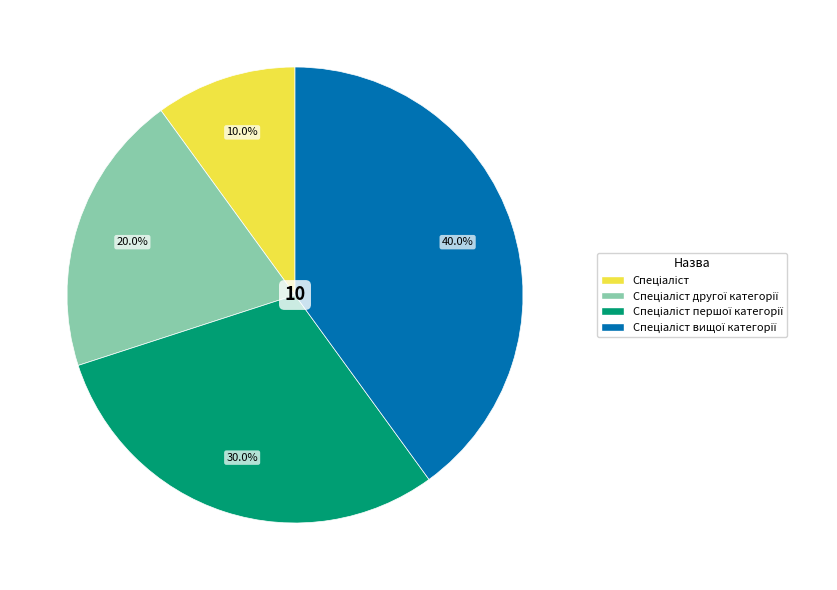

Does any single category account for the majority?

No